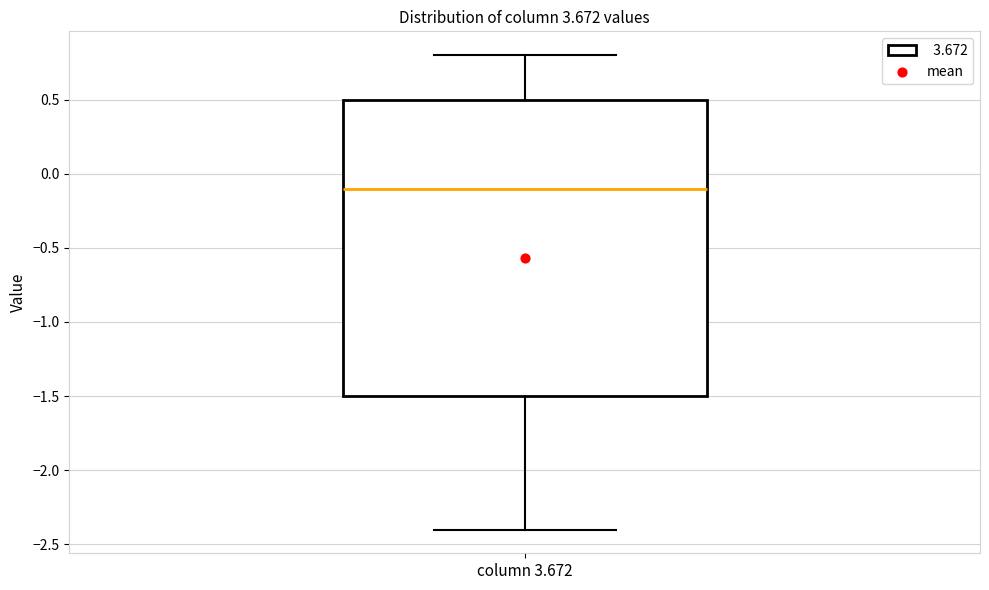

Read this box plot against the y-axis: the position of the median line, the range covered by the box, and the ends of both whiskers. The values are not printed on the chart, so give them approximately, as read against the axis.

median -0.1, box -1.5 to 0.5, whiskers -2.4 to 0.8